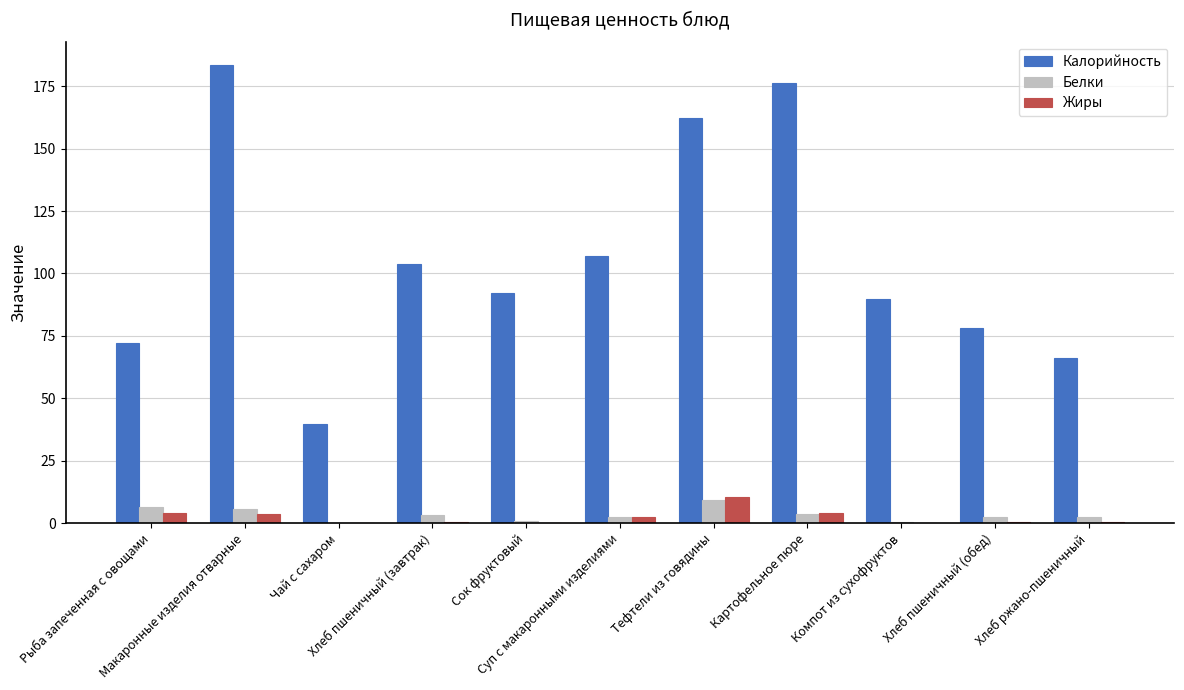

What is the sum of all Белки values?

37.1